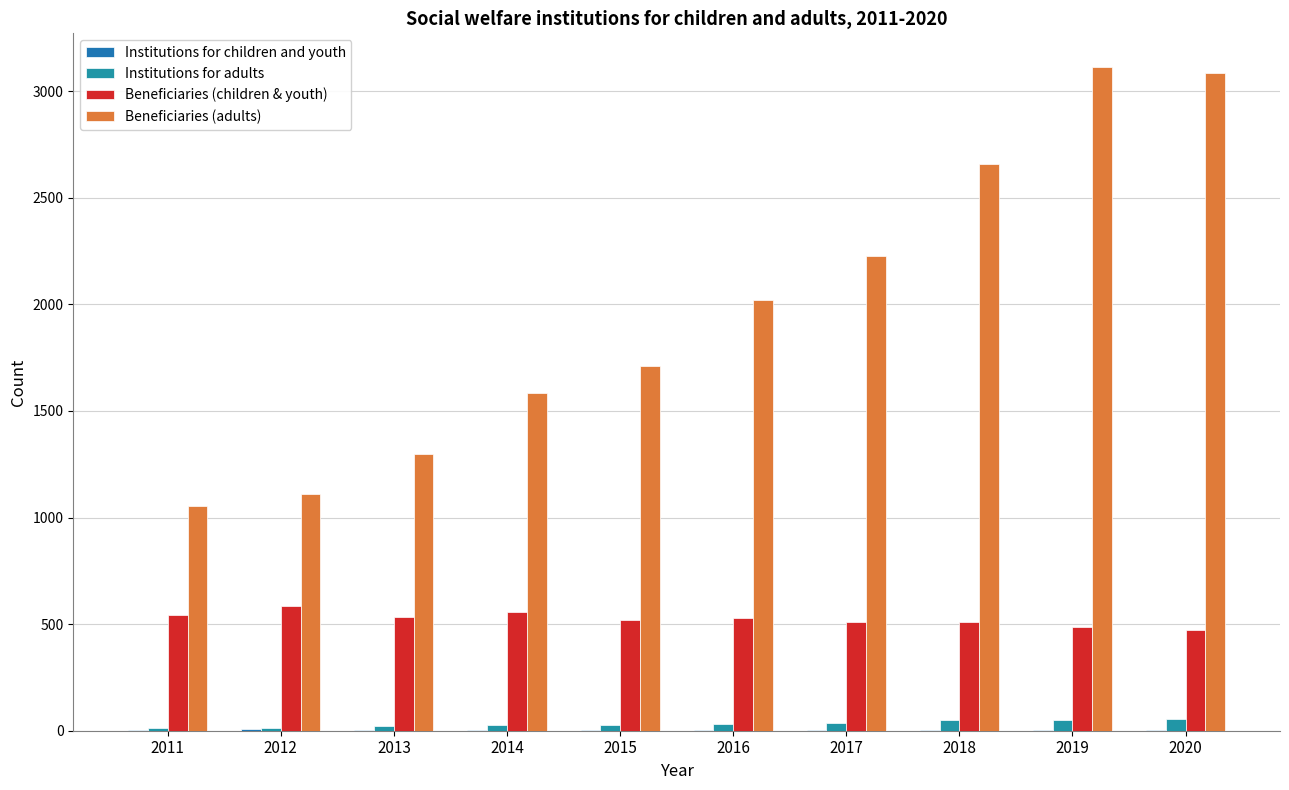

How many groups of bars are there?

10